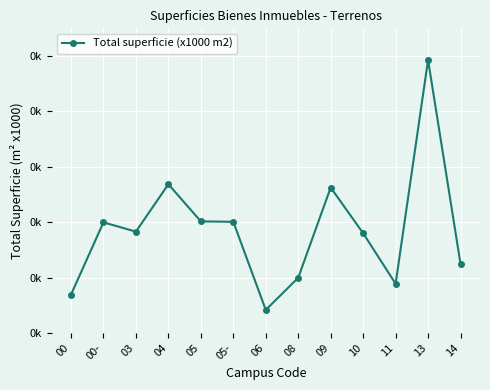

Does the chart have visible grid lines?

Yes